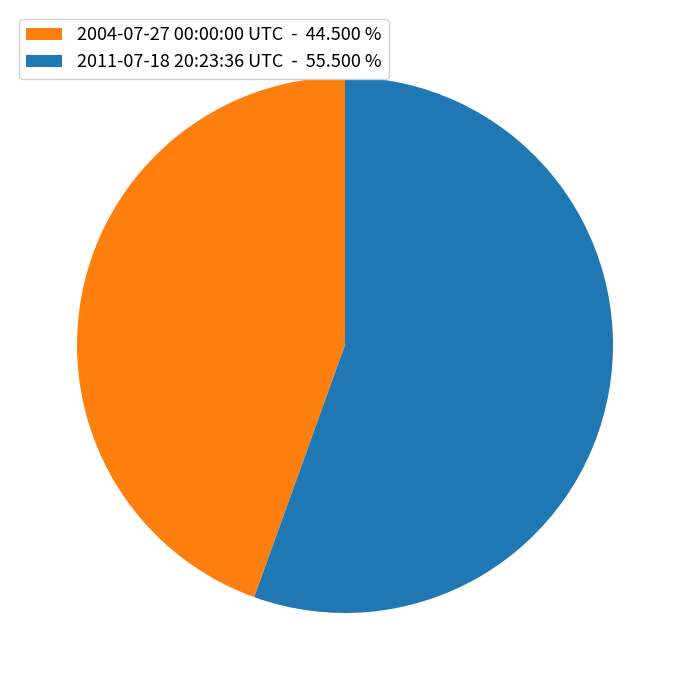

Is the sum of 2004-07-27 00:00:00 UTC - 44.500 % and 2011-07-18 20:23:36 UTC - 55.500 % greater than half?

Yes